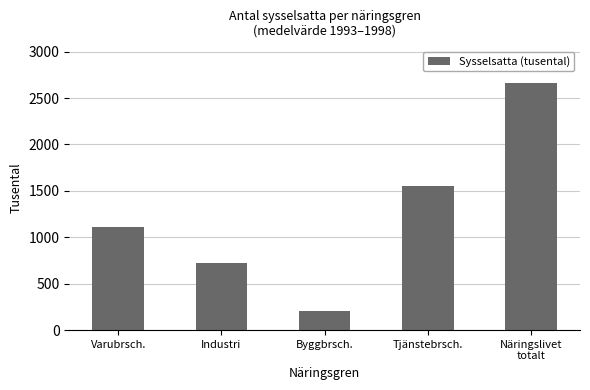

True or false: the data shows 2660.8 at Näringslivet
totalt.

True